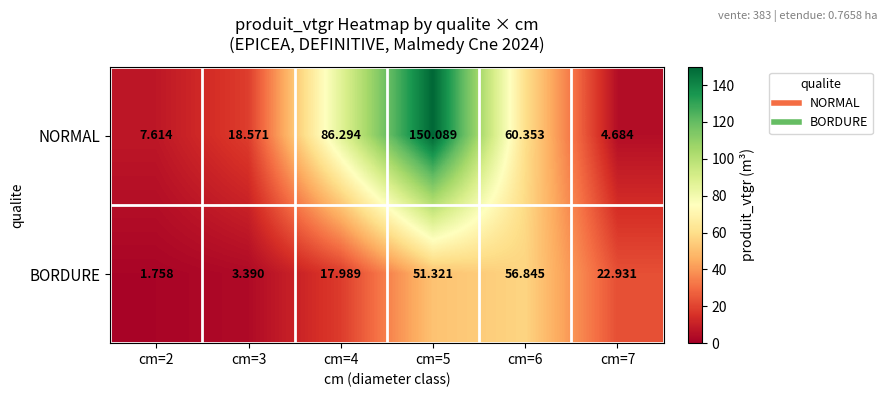

List the series in order of their overall mean, lowest first.

BORDURE, NORMAL